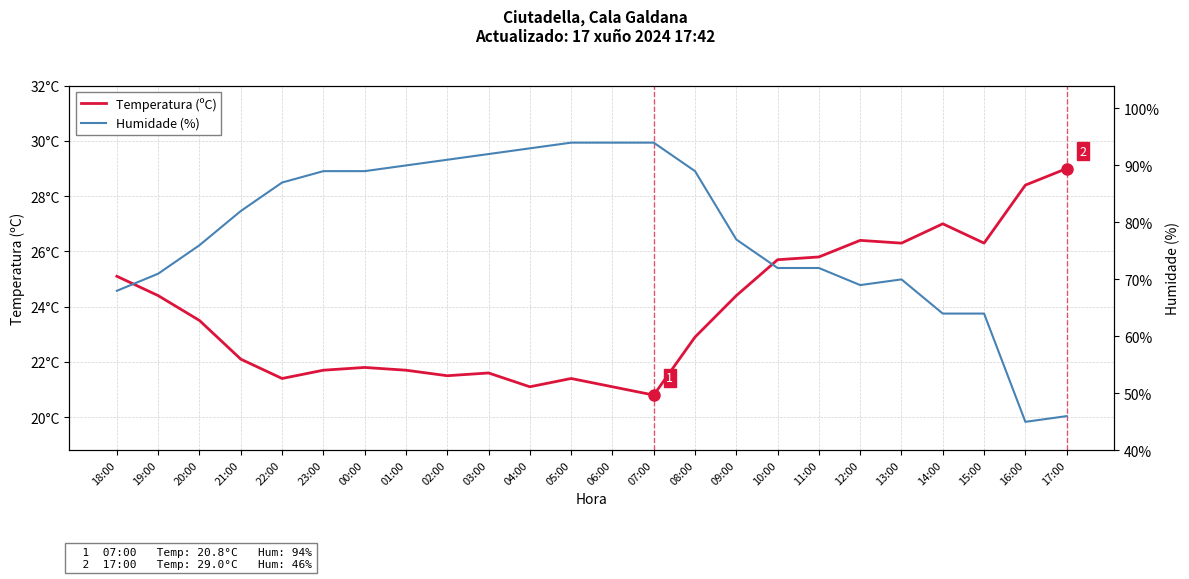

At how many categories does at least one series exceed 83?

11